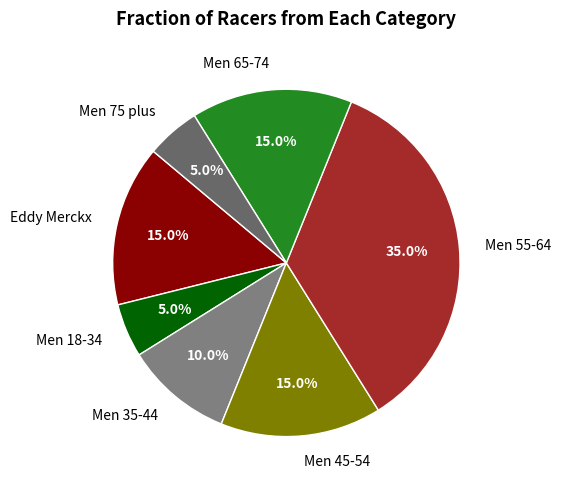

Between Men 55-64 and Men 35-44, which is larger?

Men 55-64